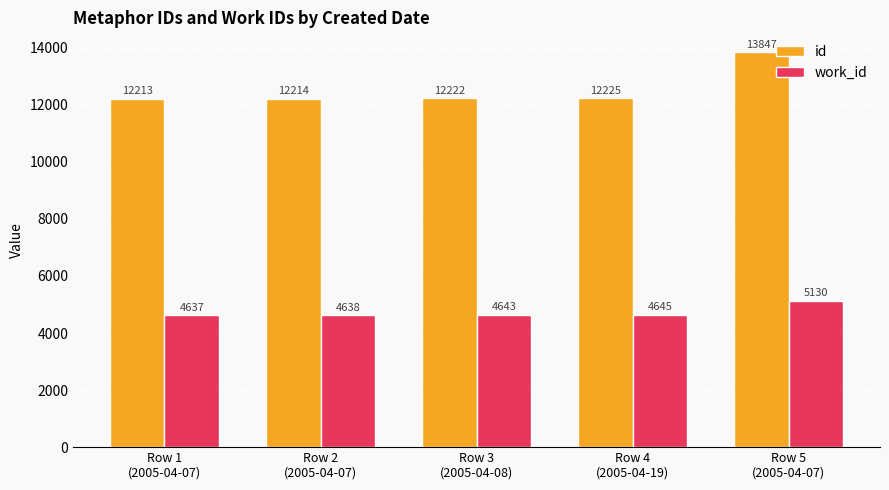

Reading right to left, transcribe all the data shown in this chart.

id: Row 5
(2005-04-07)=13847	Row 4
(2005-04-19)=12225	Row 3
(2005-04-08)=12222	Row 2
(2005-04-07)=12214	Row 1
(2005-04-07)=12213
work_id: Row 5
(2005-04-07)=5130	Row 4
(2005-04-19)=4645	Row 3
(2005-04-08)=4643	Row 2
(2005-04-07)=4638	Row 1
(2005-04-07)=4637